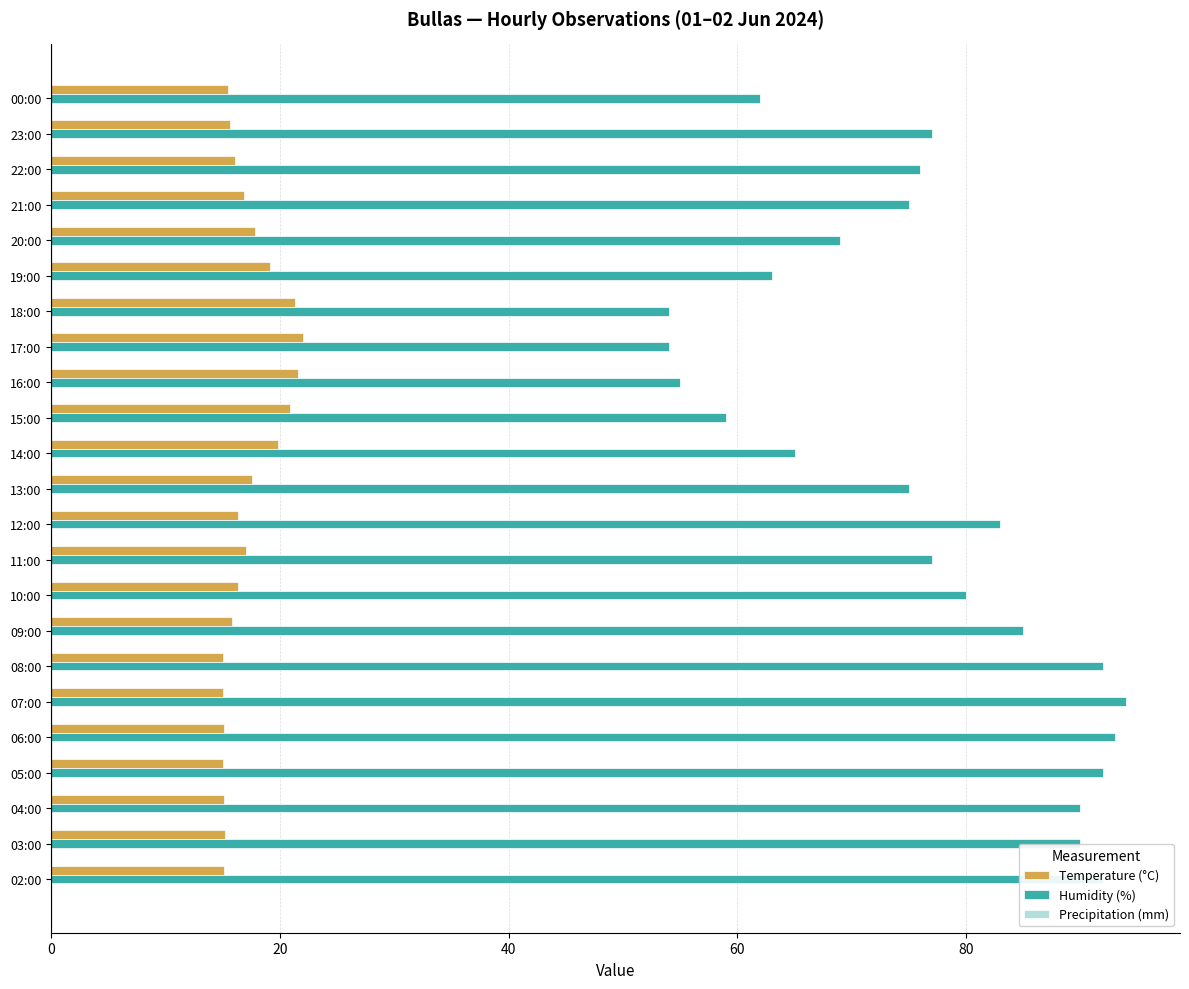

The Humidity (%) series shows 22.0 at 10:00. True or false?

False